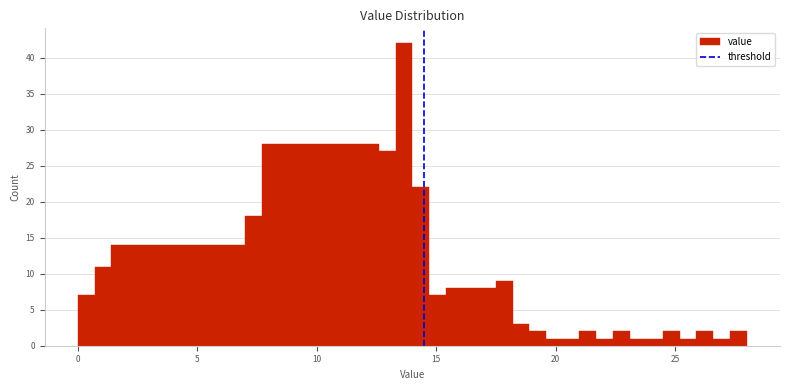

Around what value on the x-axis is the tallest bar? Give the approximate position of its centre, as read against the axis.

13.5